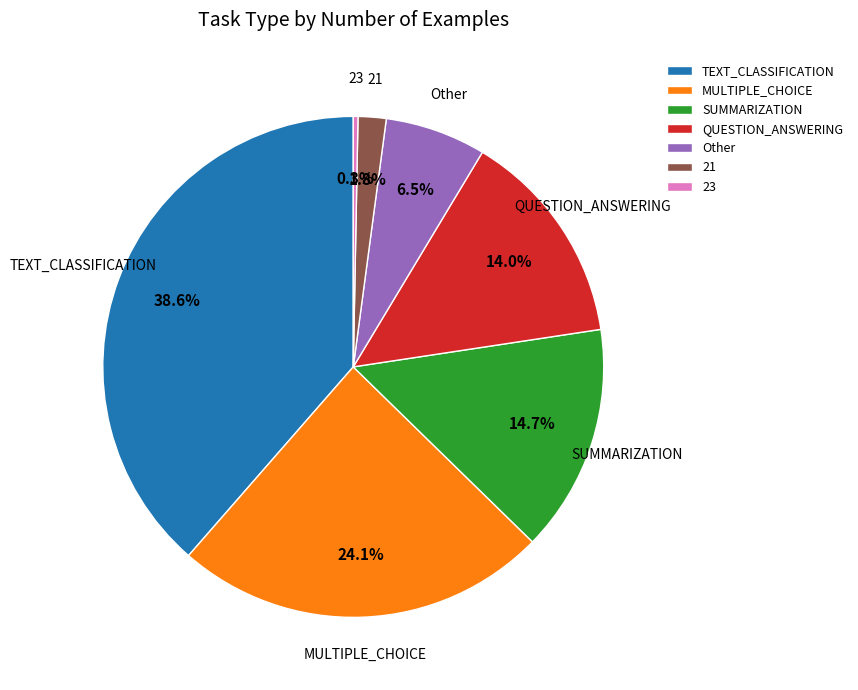

Is there any slice that represents more than half of the pie?

No